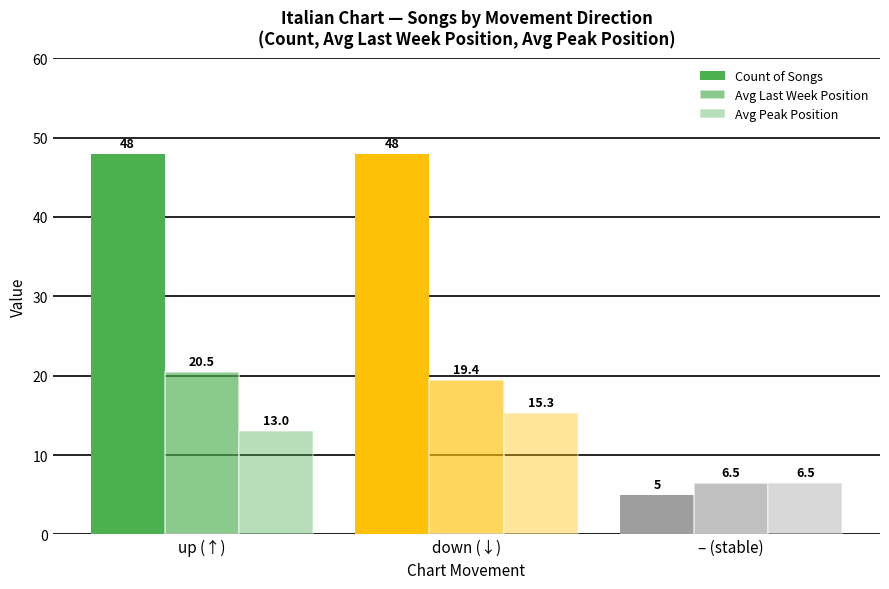

What is the minimum value for Avg Last Week Position?

6.5